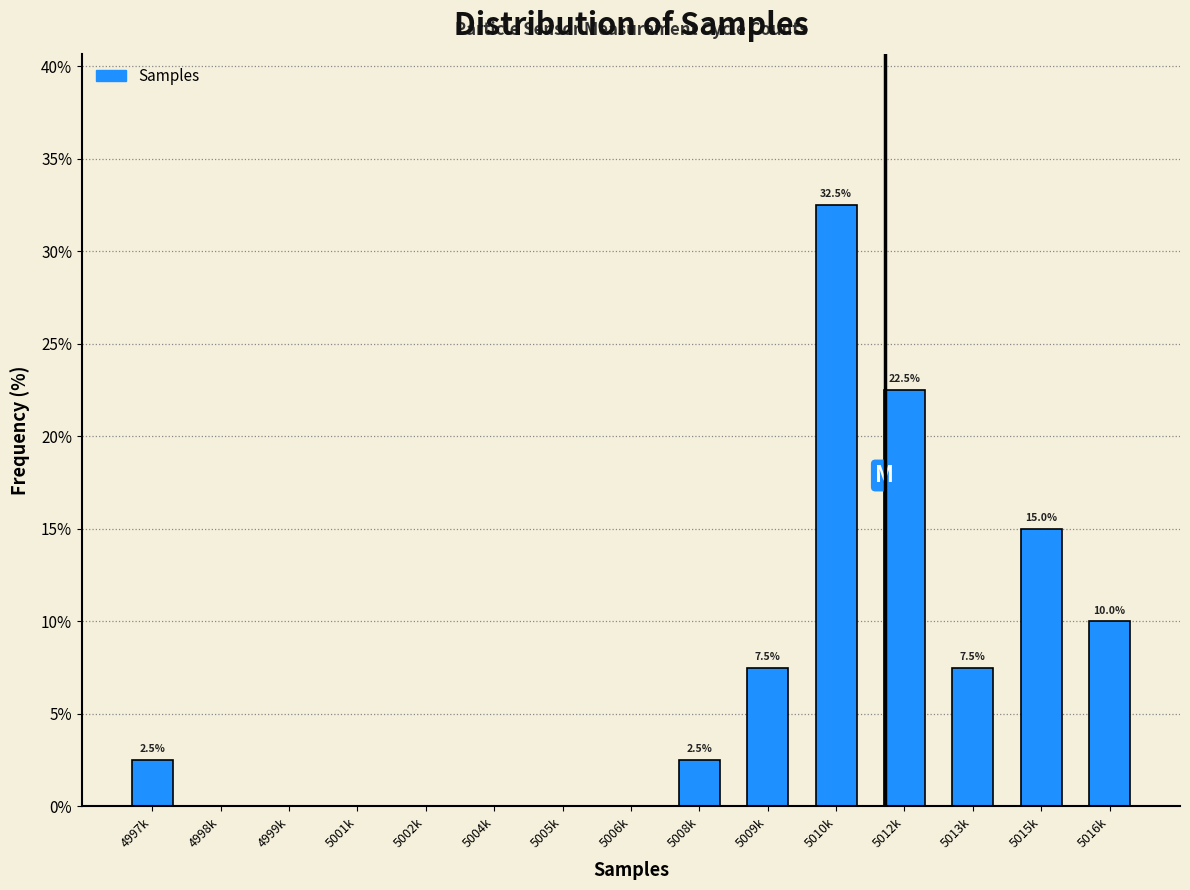

Reading left to right, what are all the values shown in this chart?

4997k=2.5	4998k=0.0	4999k=0.0	5001k=0.0	5002k=0.0	5004k=0.0	5005k=0.0	5006k=0.0	5008k=2.5	5009k=7.5	5010k=32.5	5012k=22.5	5013k=7.5	5015k=15.0	5016k=10.0